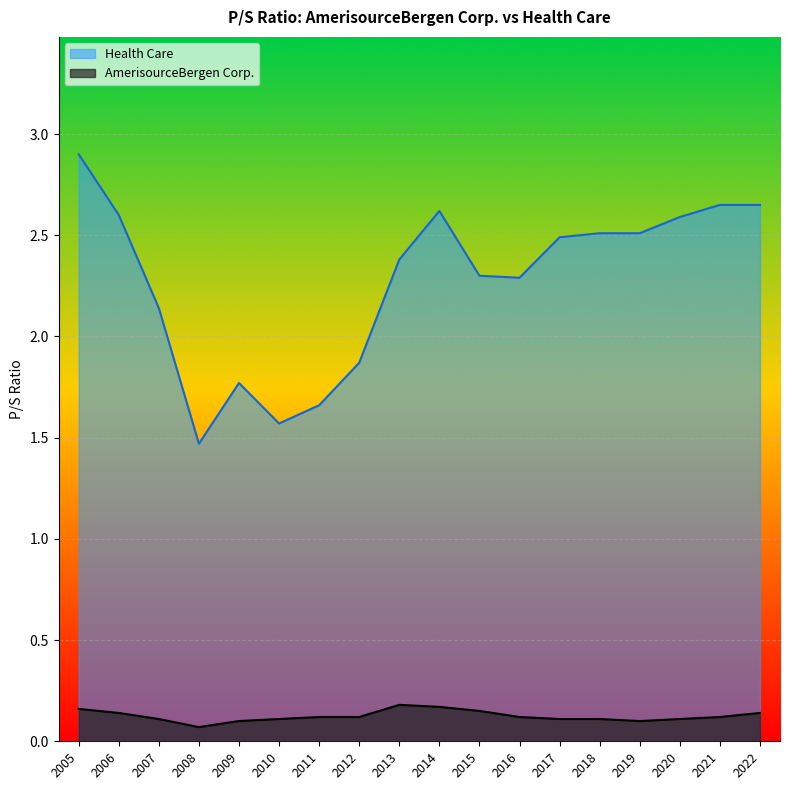

What is the difference between the maximum and minimum values in the Health Care series?

1.4